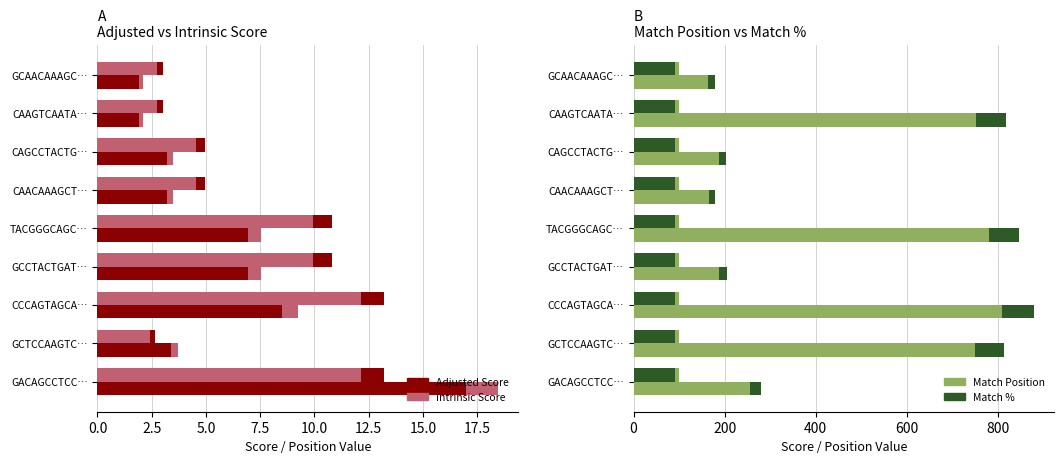

Between 0.0 and 20.0, which series saw the biggest shift?

Match Position